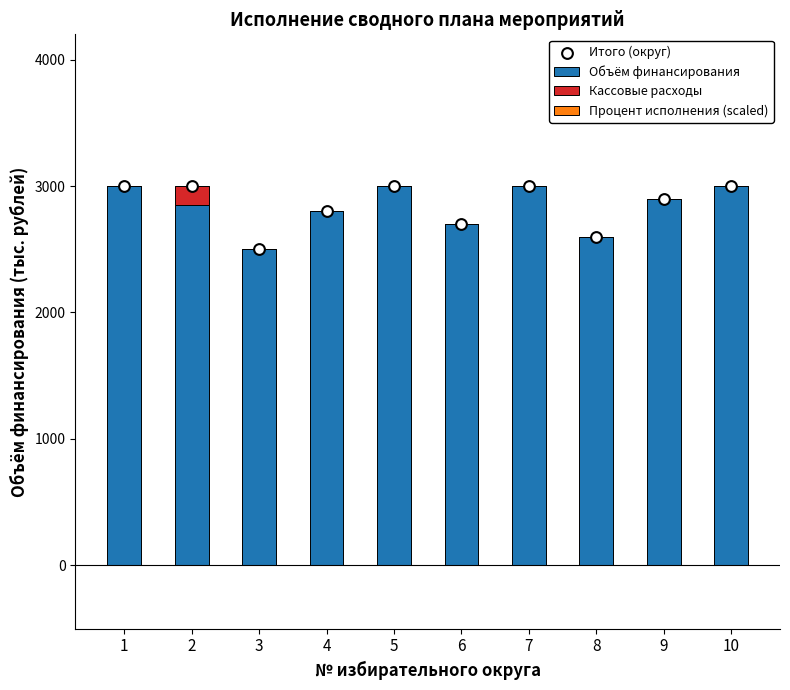

Which series reaches the minimum Y coordinate?

Кассовые расходы